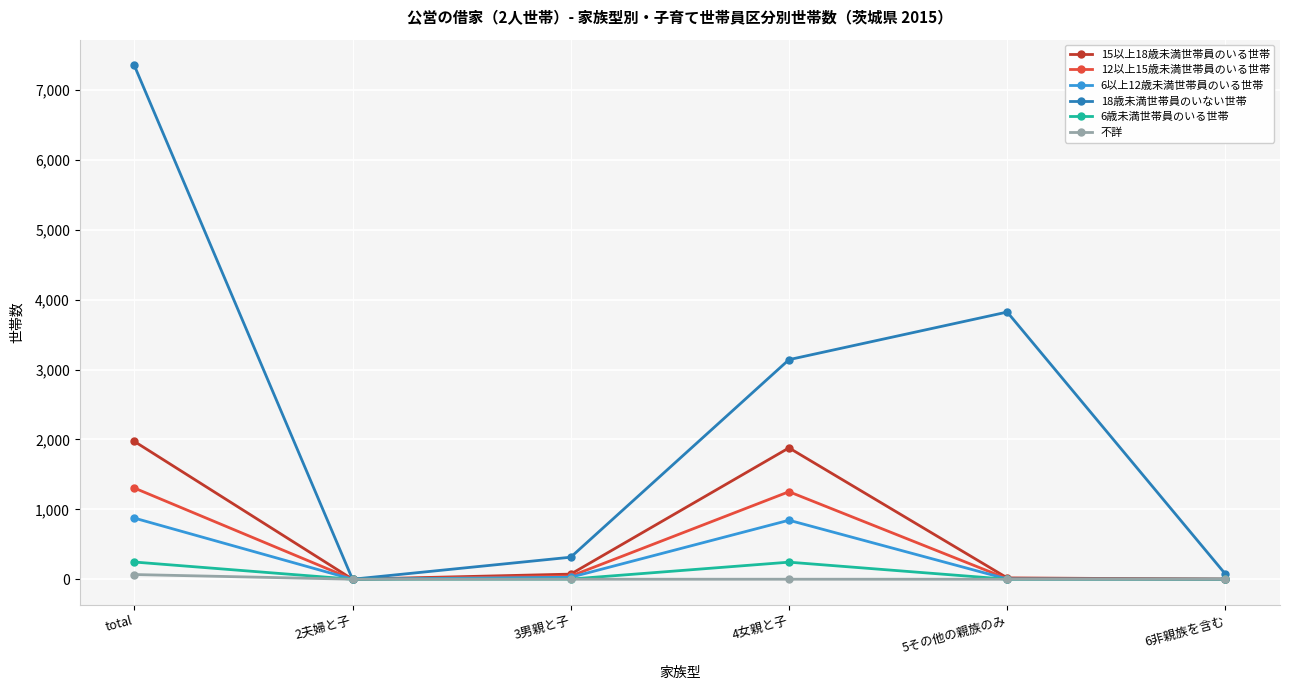

How many interior local peaks does the 12以上15歳未満世帯員のいる世帯 series have?

1